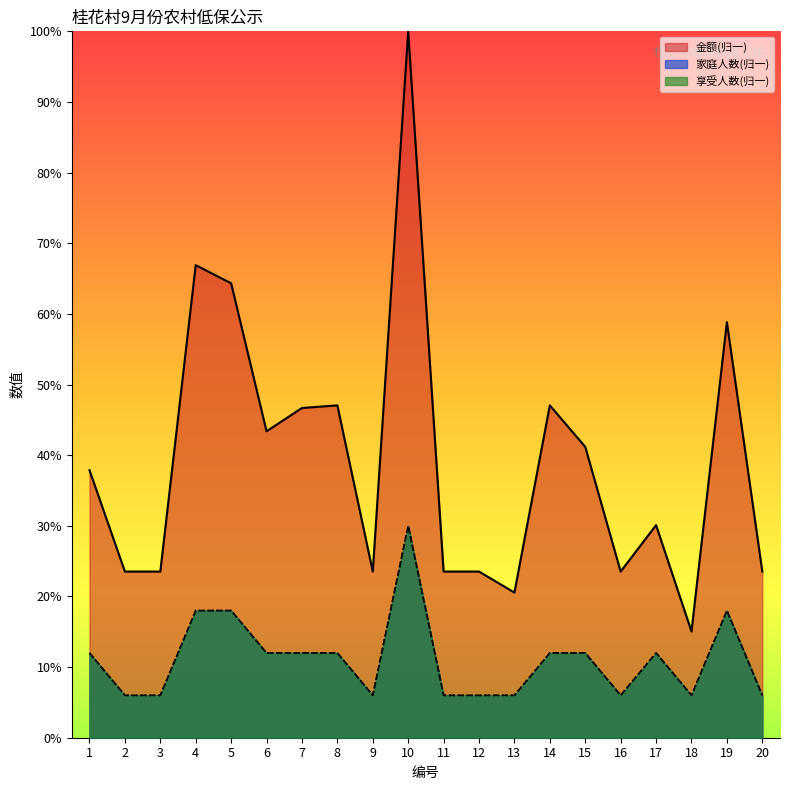

Which label corresponds to the largest value in the chart?

10